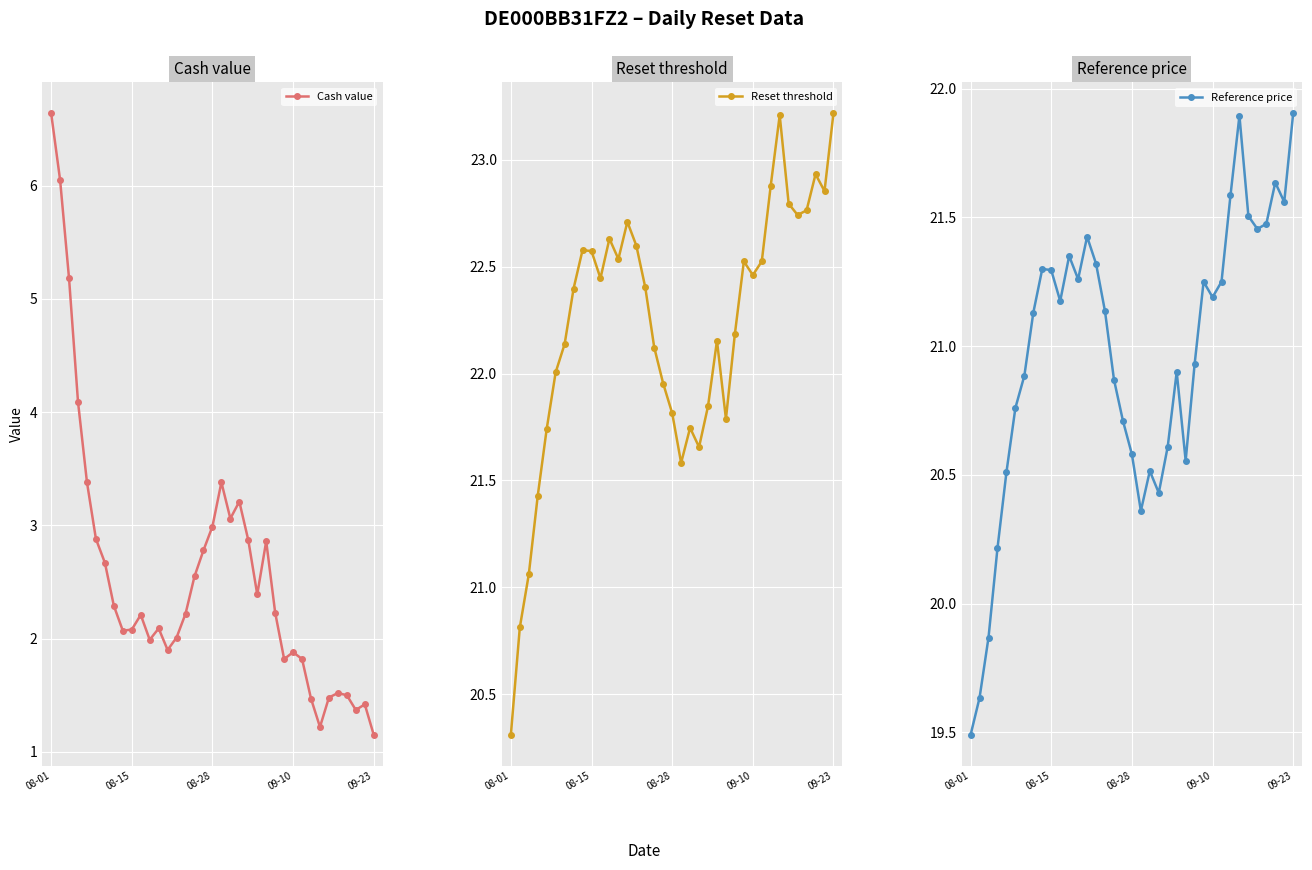

What is the highest value of the Reset threshold series?

23.2